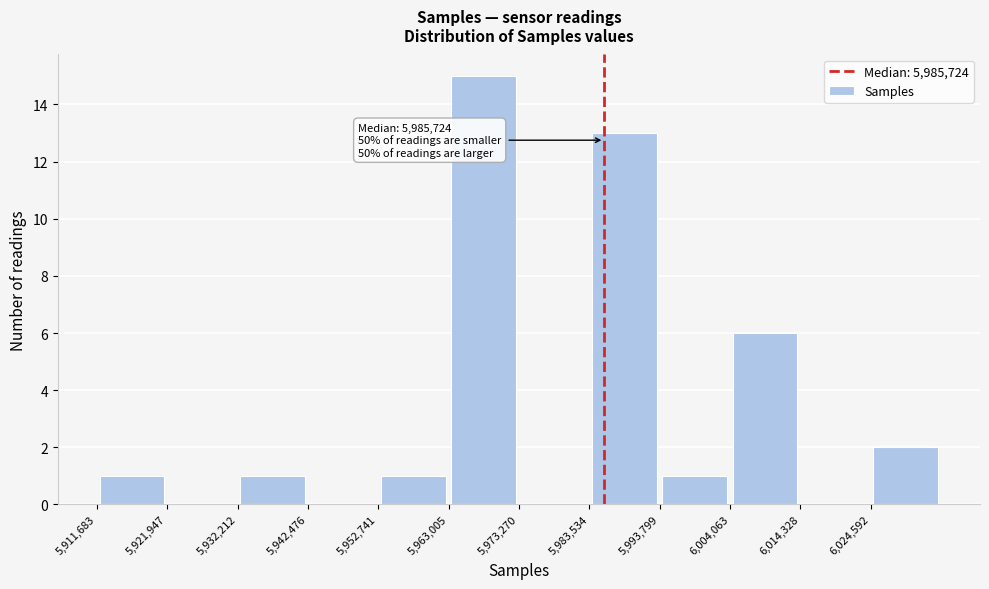

Which range on the x-axis has the tallest bar?

5964000 to 5974000